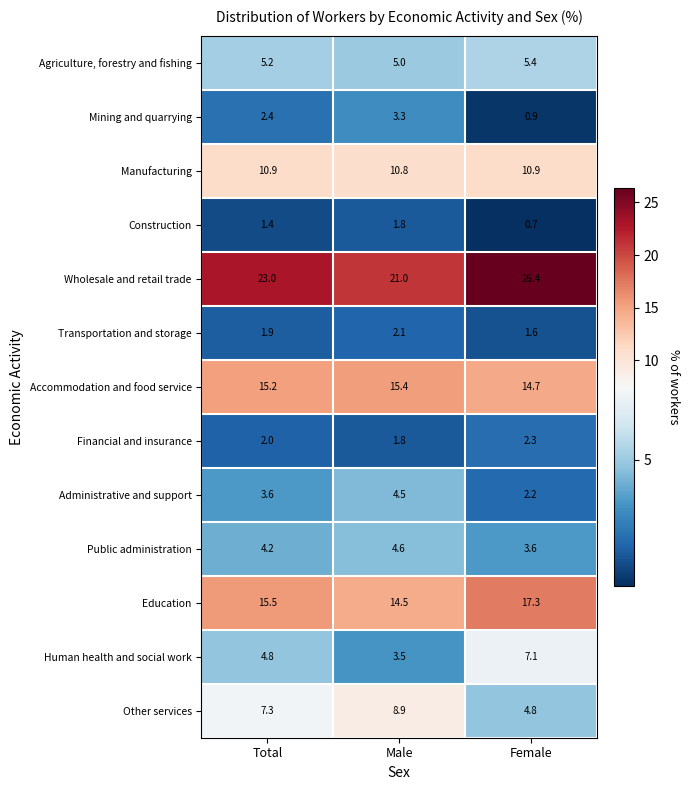

Count the number of categories in the chart.

3